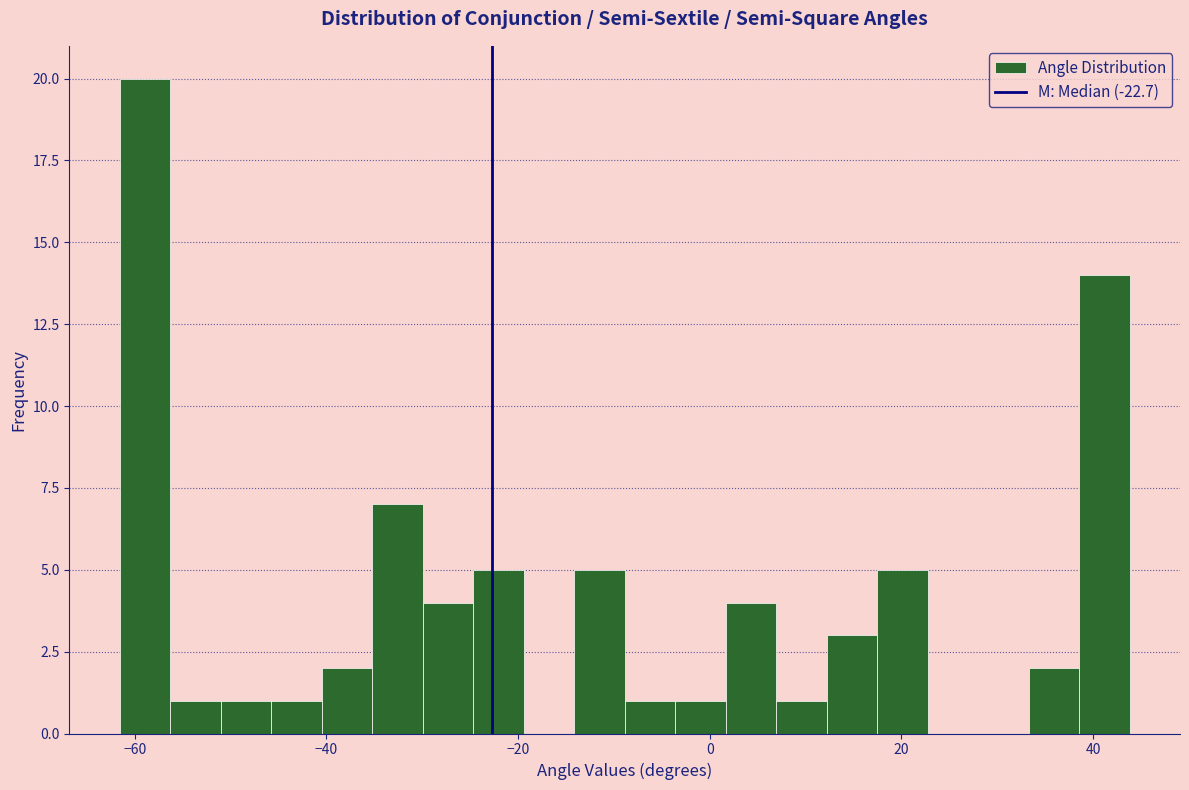

Around what value on the x-axis is the tallest bar? Give the approximate position of its centre, as read against the axis.

-58